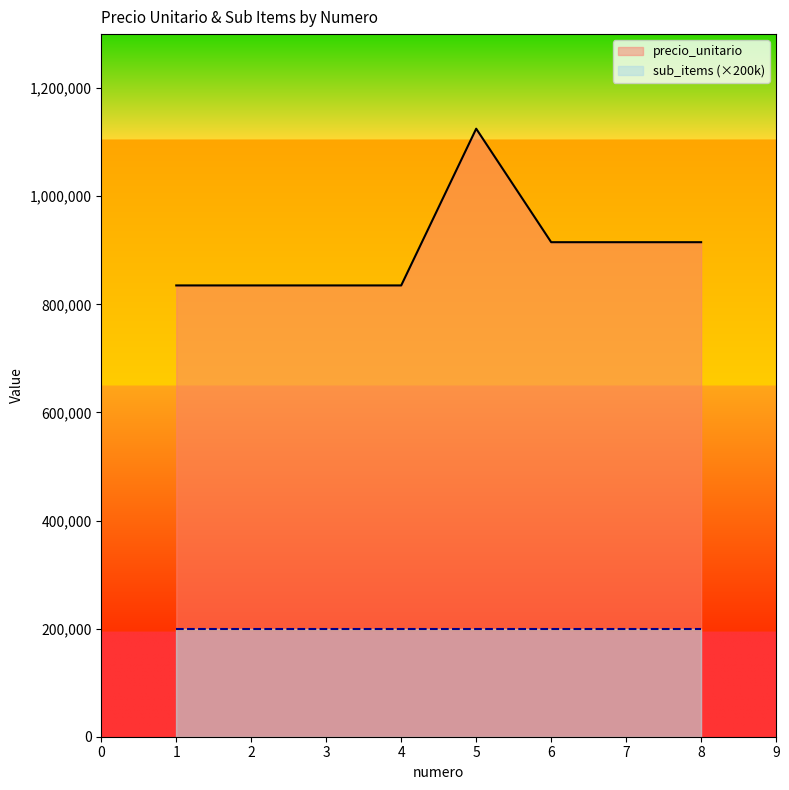

Reading left to right, what are all the values shown in this chart?

835000	835000	835000	835000	1125000	915000	915000	915000